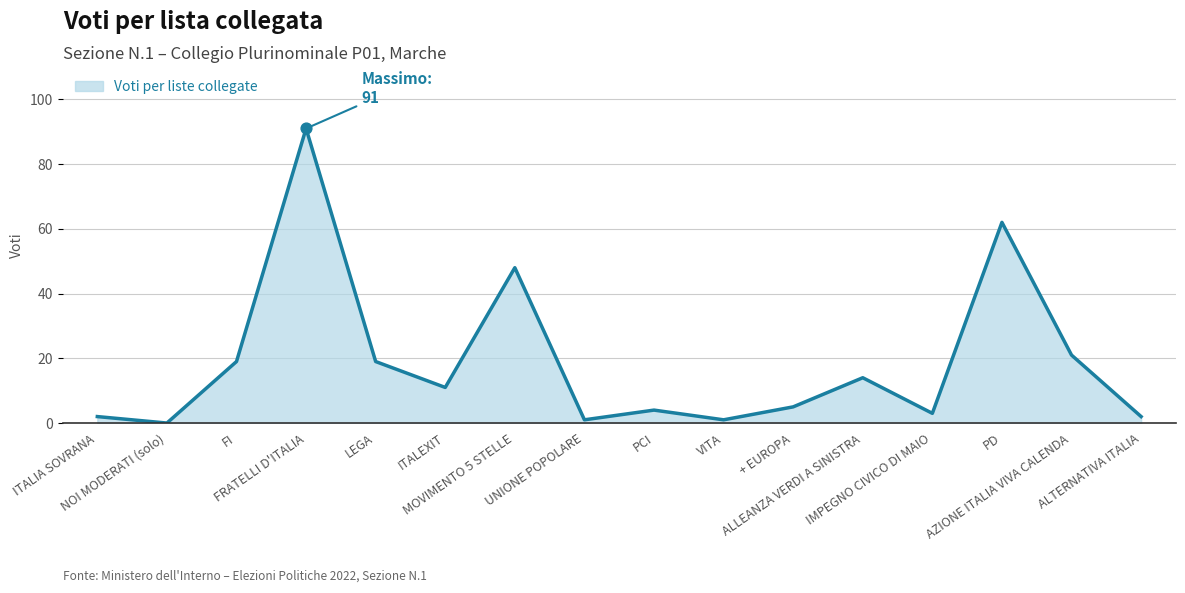

Between ALLEANZA VERDI A SINISTRA and MOVIMENTO 5 STELLE, which is larger?

MOVIMENTO 5 STELLE